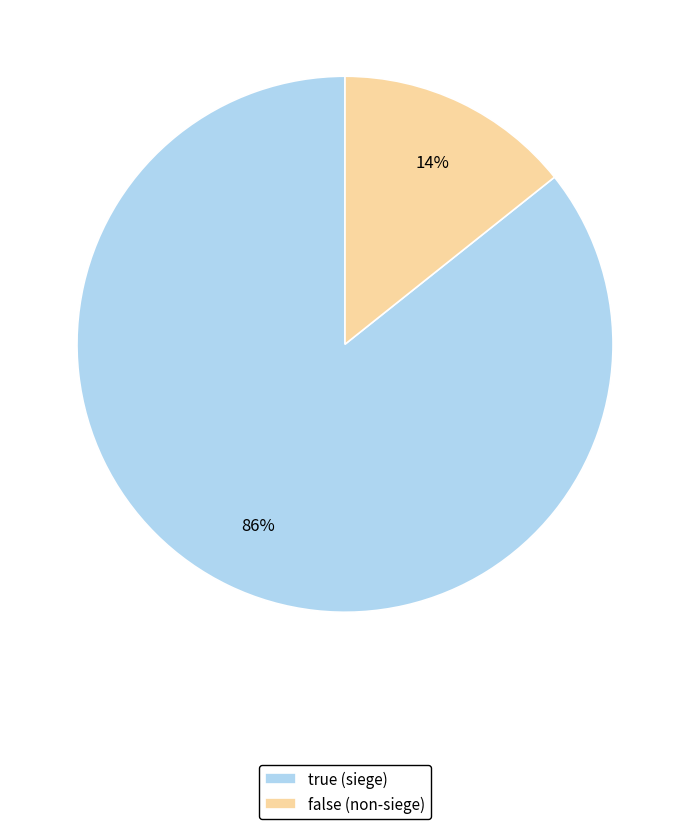

Which category has the biggest portion of the pie?

true